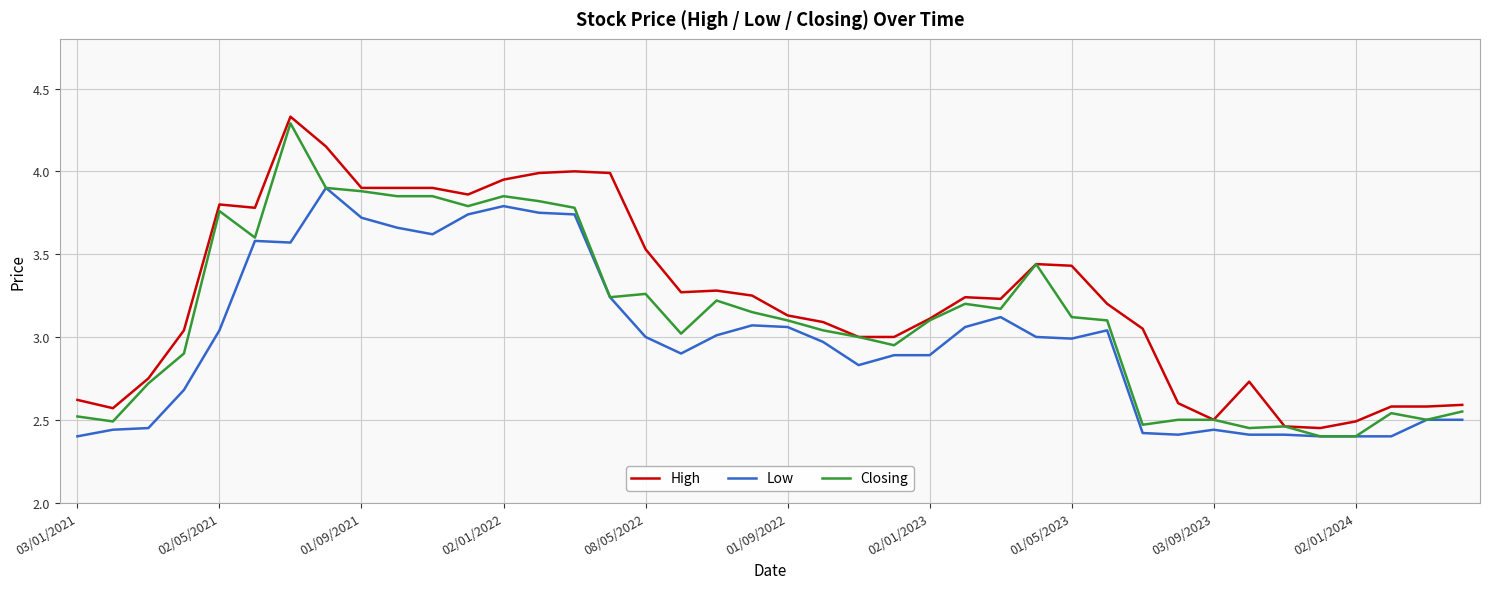

Which series has the widest spread of values?

Closing